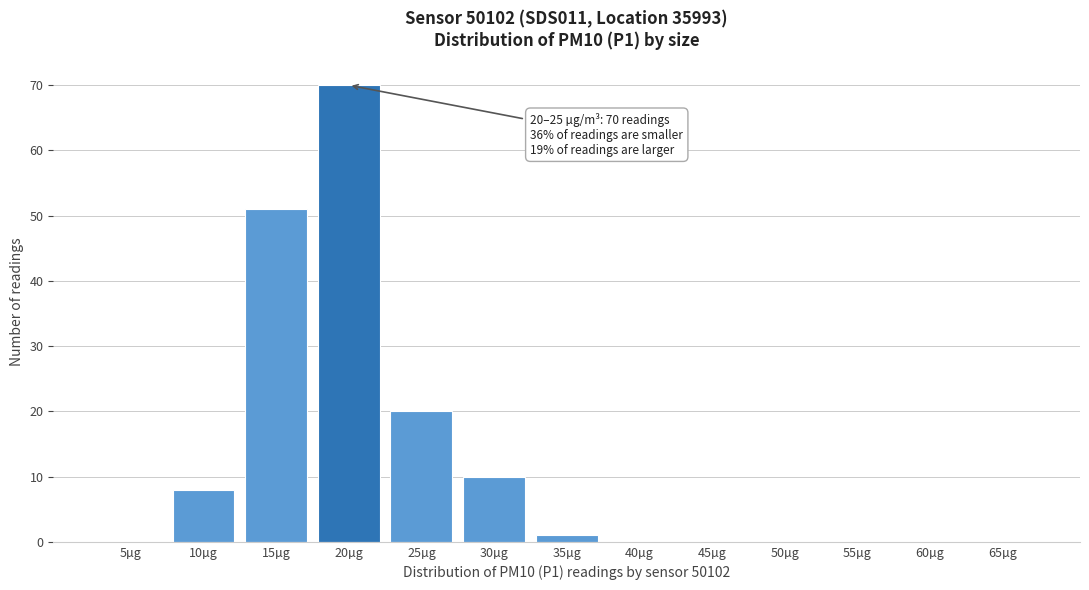

Reading left to right, transcribe all the data shown in this chart.

5µg=0	10µg=8	15µg=51	20µg=70	25µg=20	30µg=10	35µg=1	40µg=0	45µg=0	50µg=0	55µg=0	60µg=0	65µg=0